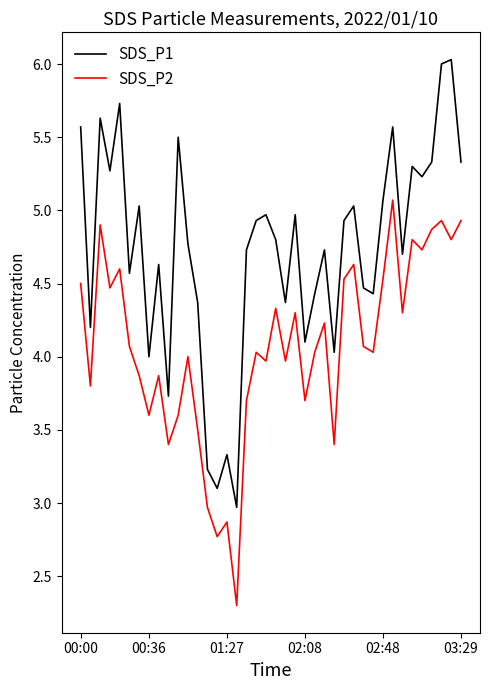

Rank the series by their average value, from lowest to highest.

SDS_P2, SDS_P1